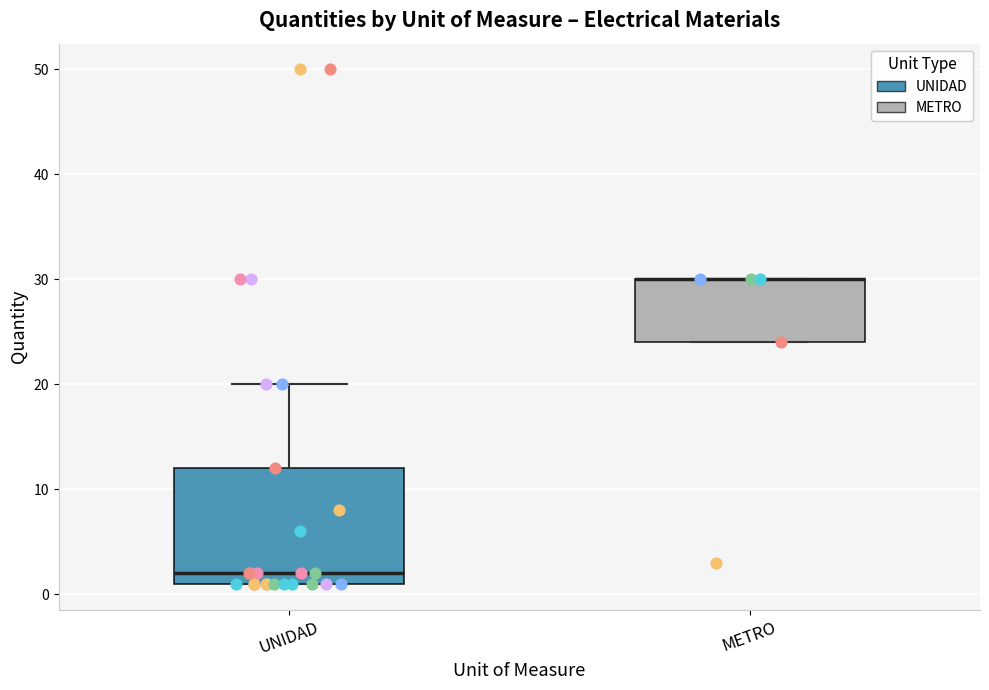

Where does the upper whisker of the box for UNIDAD end on the y-axis? The values are not printed on the chart, so give them approximately, as read against the axis.

20